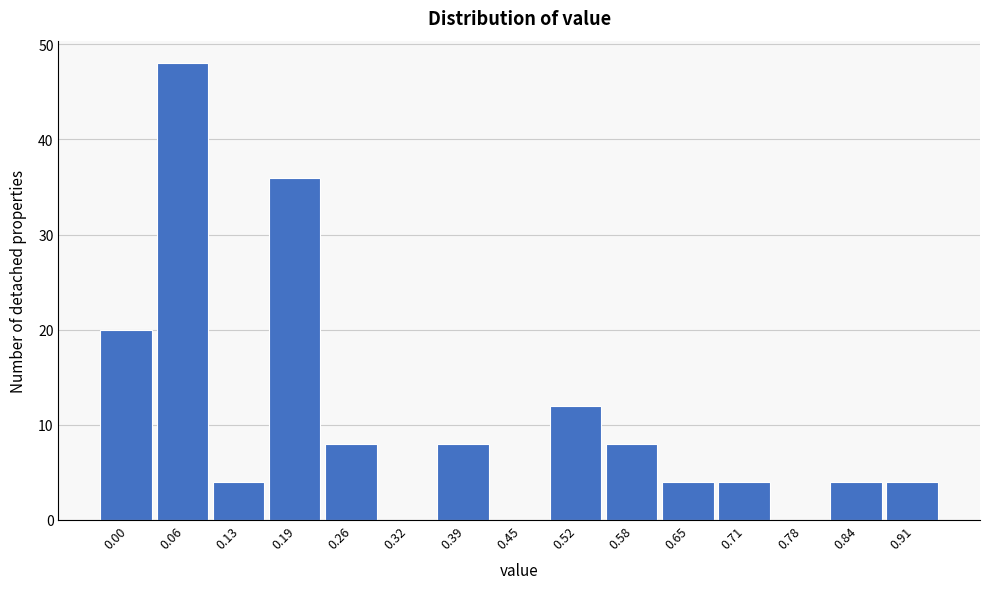

Reading right to left, list all the values displayed in this chart.

0.91=4	0.84=4	0.78=0	0.71=4	0.65=4	0.58=8	0.52=12	0.45=0	0.39=8	0.32=0	0.26=8	0.19=36	0.13=4	0.06=48	0.00=20